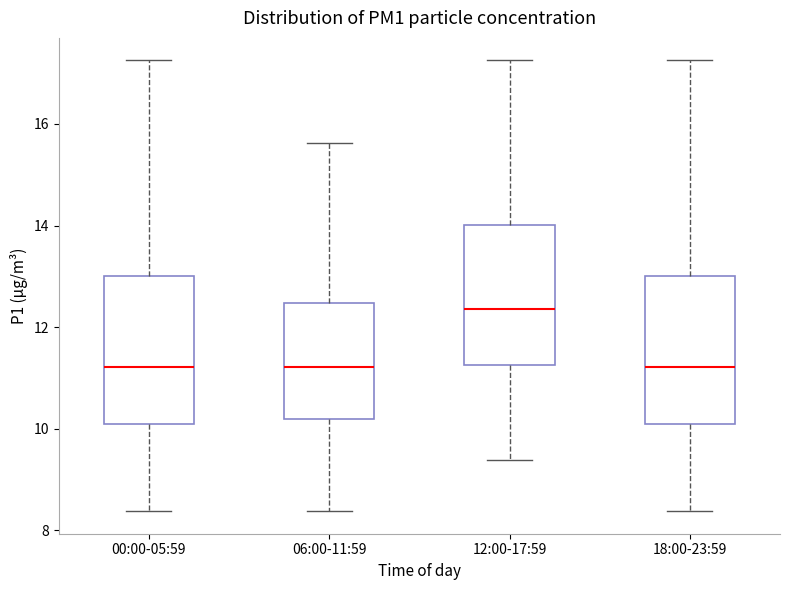

Reading left to right, transcribe this box plot: for each box, give where its median line is, the range the box spans, and where its two whiskers end, as read against the y-axis. The values are not printed on the chart, so give them approximately, as read against the axis.

00:00-05:59: median 11.2, box 10.0 to 13.0, whiskers 8.4 to 17.2
06:00-11:59: median 11.2, box 10.2 to 12.4, whiskers 8.4 to 15.6
12:00-17:59: median 12.4, box 11.2 to 14.0, whiskers 9.4 to 17.2
18:00-23:59: median 11.2, box 10.0 to 13.0, whiskers 8.4 to 17.2